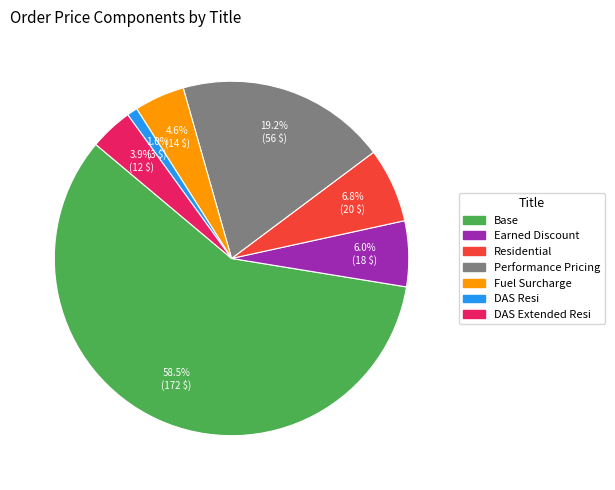

How many segments does this pie chart have?

7